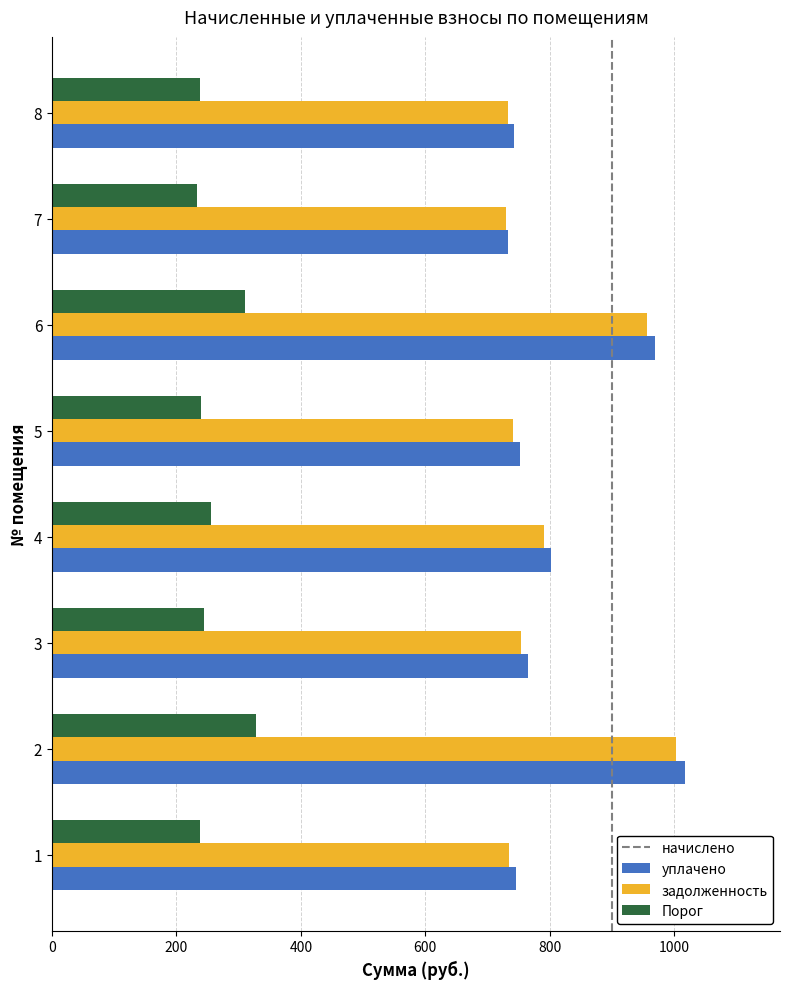

What is the difference between the second highest and minimum values in the начислено series?

237.6